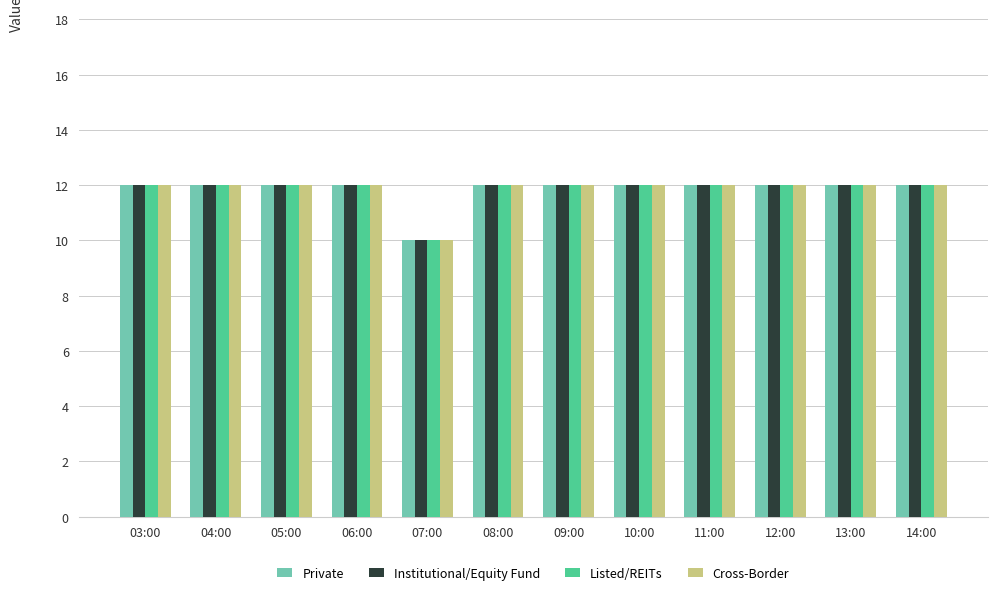

What is the smallest value displayed?

10